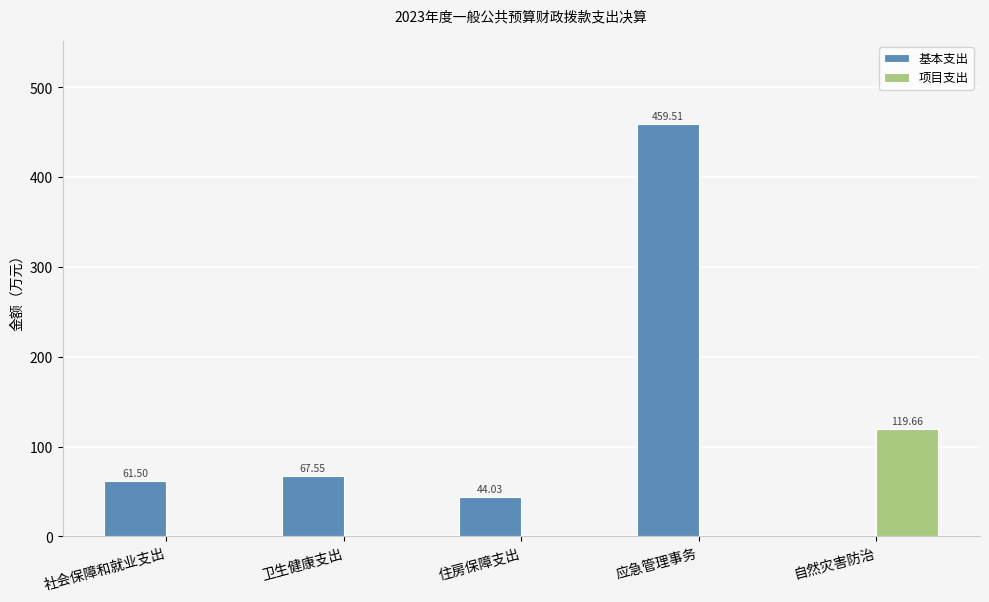

Which label corresponds to the largest value in the chart?

应急管理事务